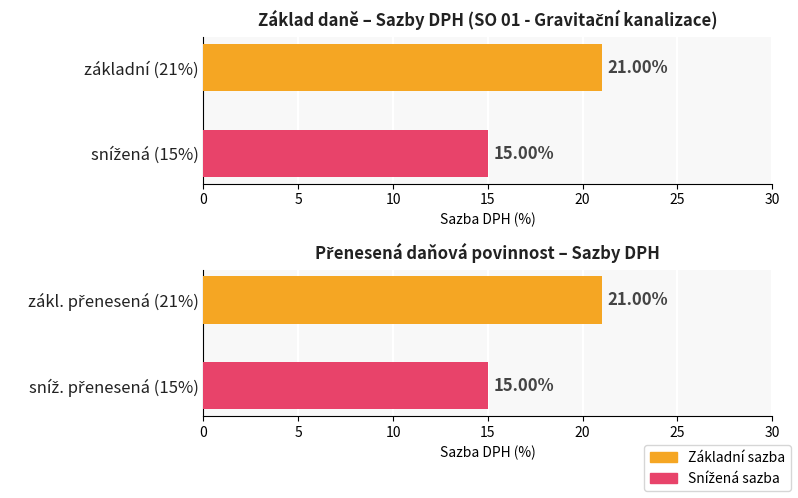

What is the average value of the Sazba daně series?

18